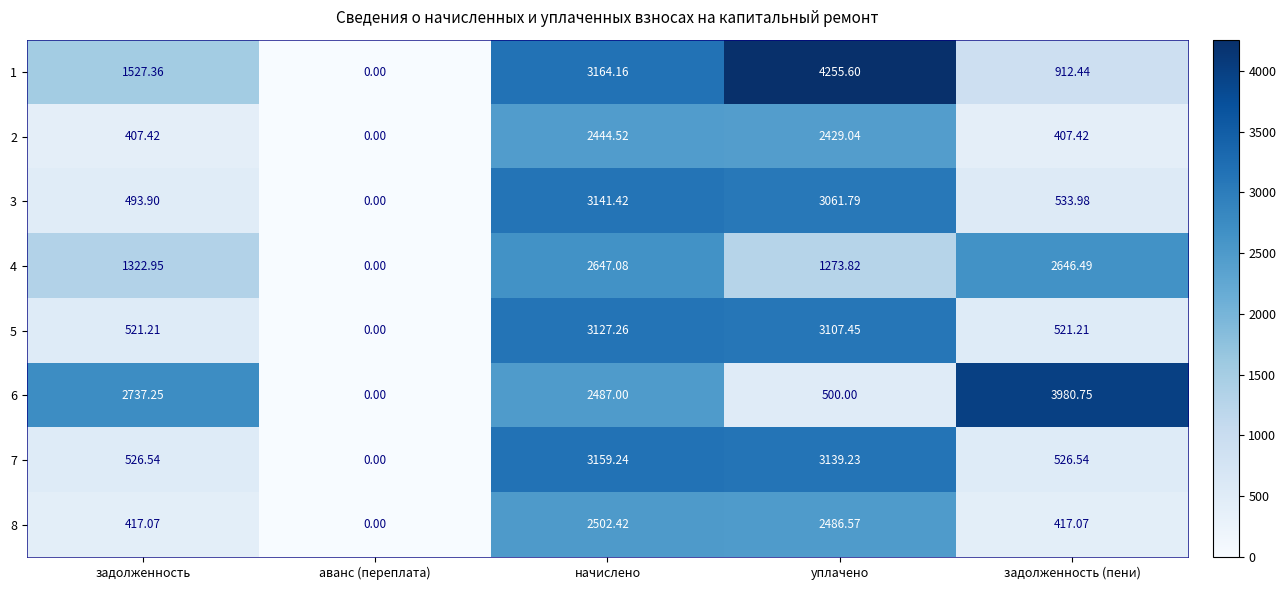

At which label does 3 reach its peak?

начислено